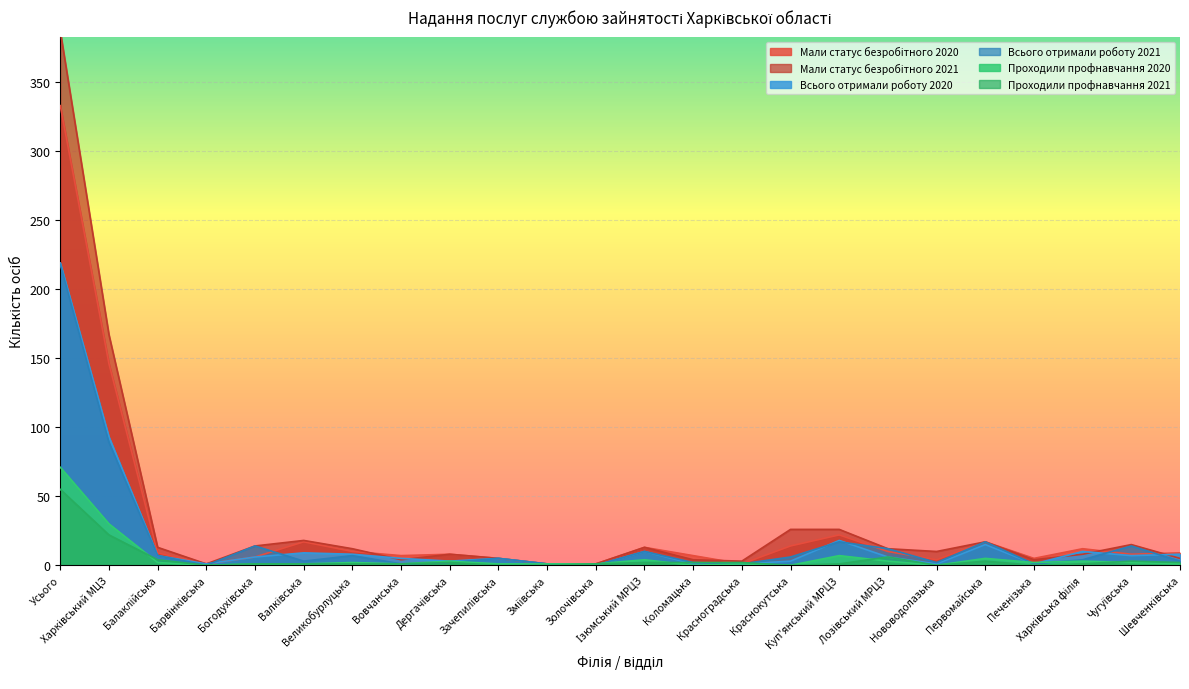

How many data points in Всього отримали роботу 2021 are less than 5?

12